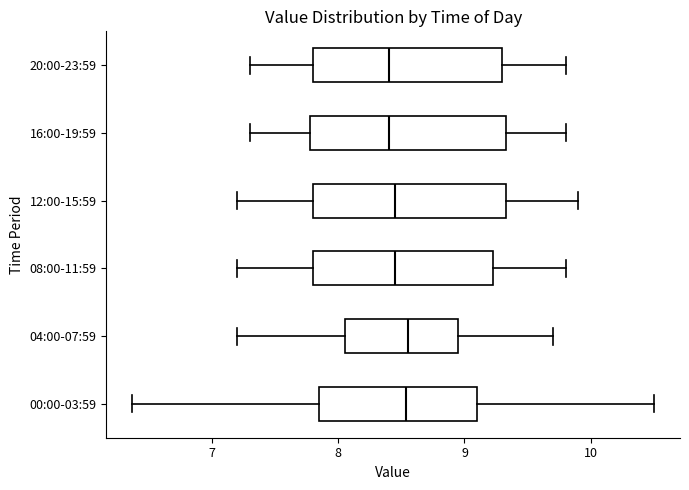

Where is the left edge of the box for 16:00-19:59 on the x-axis? The values are not printed on the chart, so give them approximately, as read against the axis.

7.8